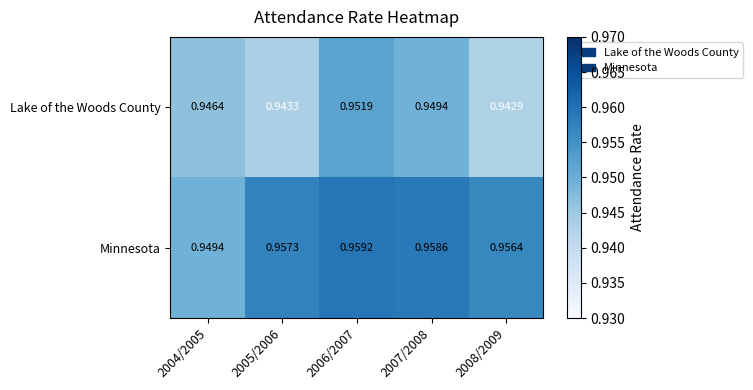

Which series has the widest spread of values?

Minnesota